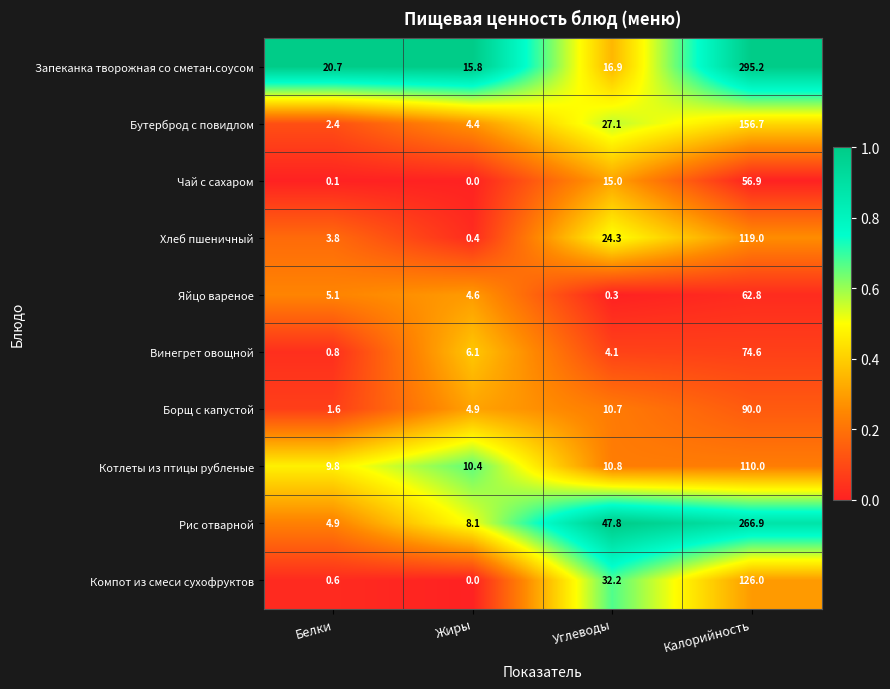

What is the difference between the maximum and minimum values in the Борщ с капустой series?

88.4